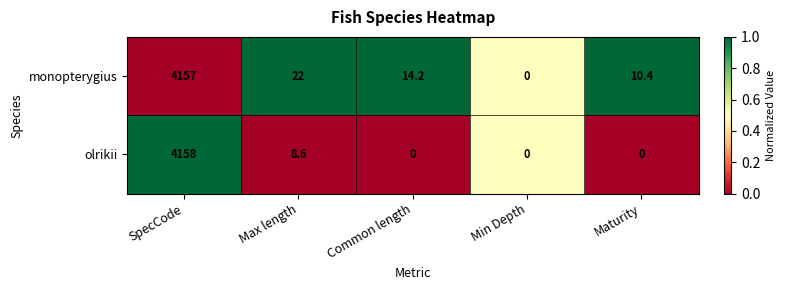

Reading left to right, extract all data points from this chart.

monopterygius: SpecCode=4157.0	Max length=22.0	Common length=14.2	Min Depth=0.0	Maturity=10.4
olrikii: SpecCode=4158.0	Max length=8.6	Common length=0.0	Min Depth=0.0	Maturity=0.0